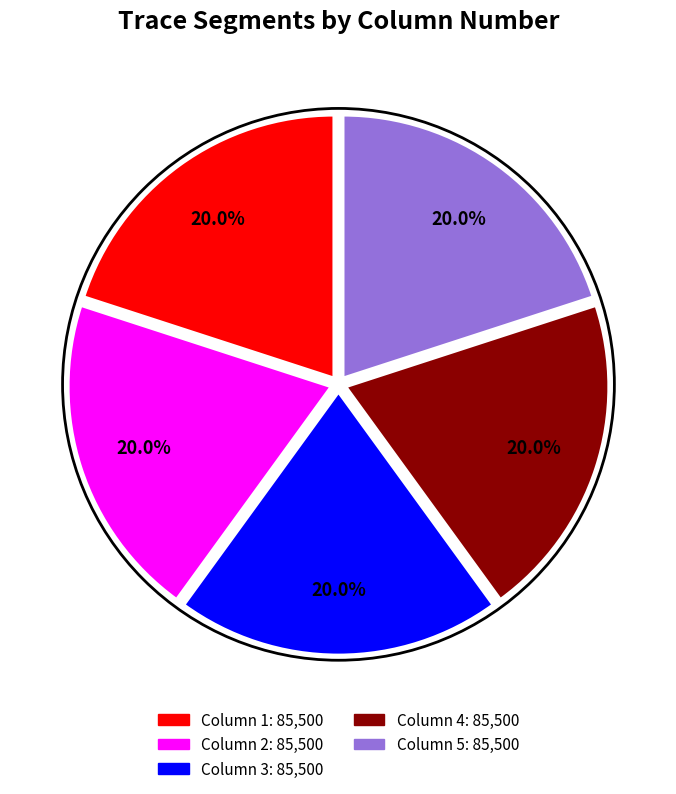

Is there a majority slice in this chart?

No